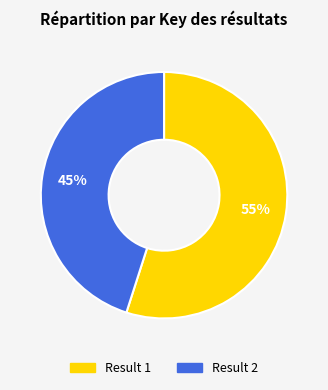

Is there any slice that represents more than half of the pie?

Yes